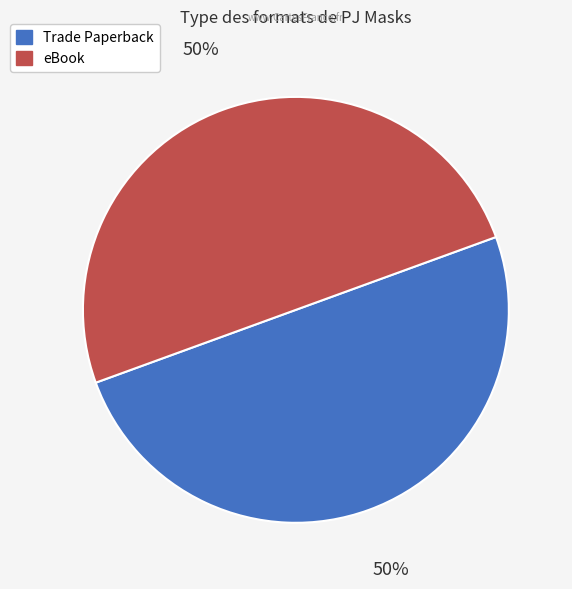

To the nearest percent, what portion does Trade Paperback represent?

50%